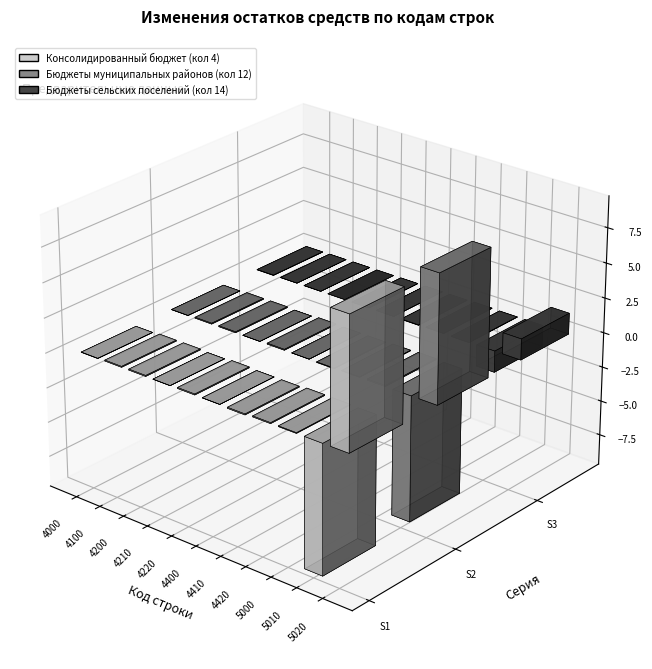

Rank the series by their maximum value, from highest to lowest.

Консолидированный бюджет (кол 4), Бюджеты муниципальных районов (кол 12), Бюджеты сельских поселений (кол 14)